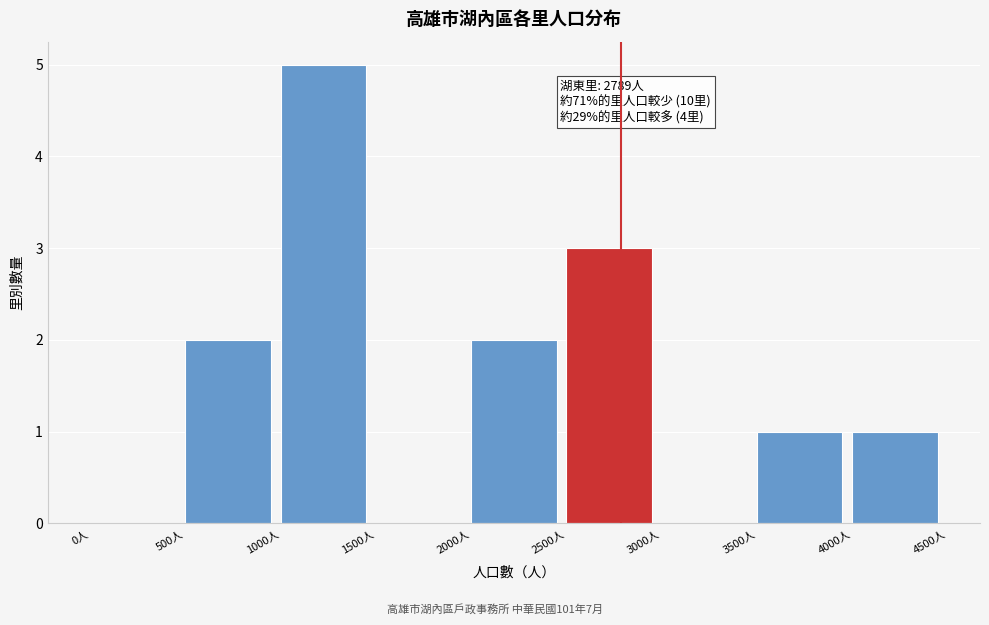

Over which range of the x-axis is the bar tallest?

1000 to 1500